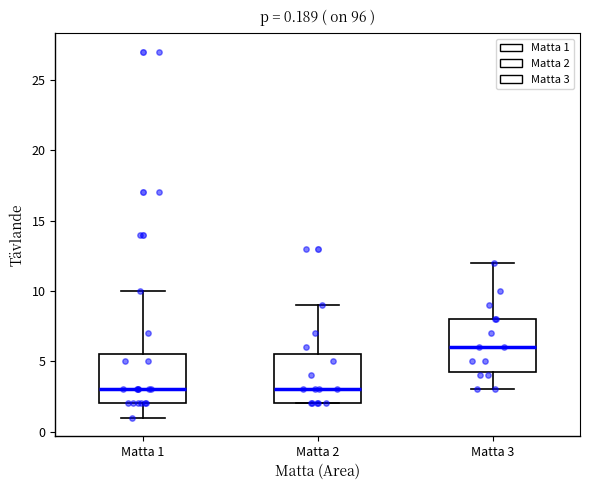

Which box has the highest median line?

Matta 3